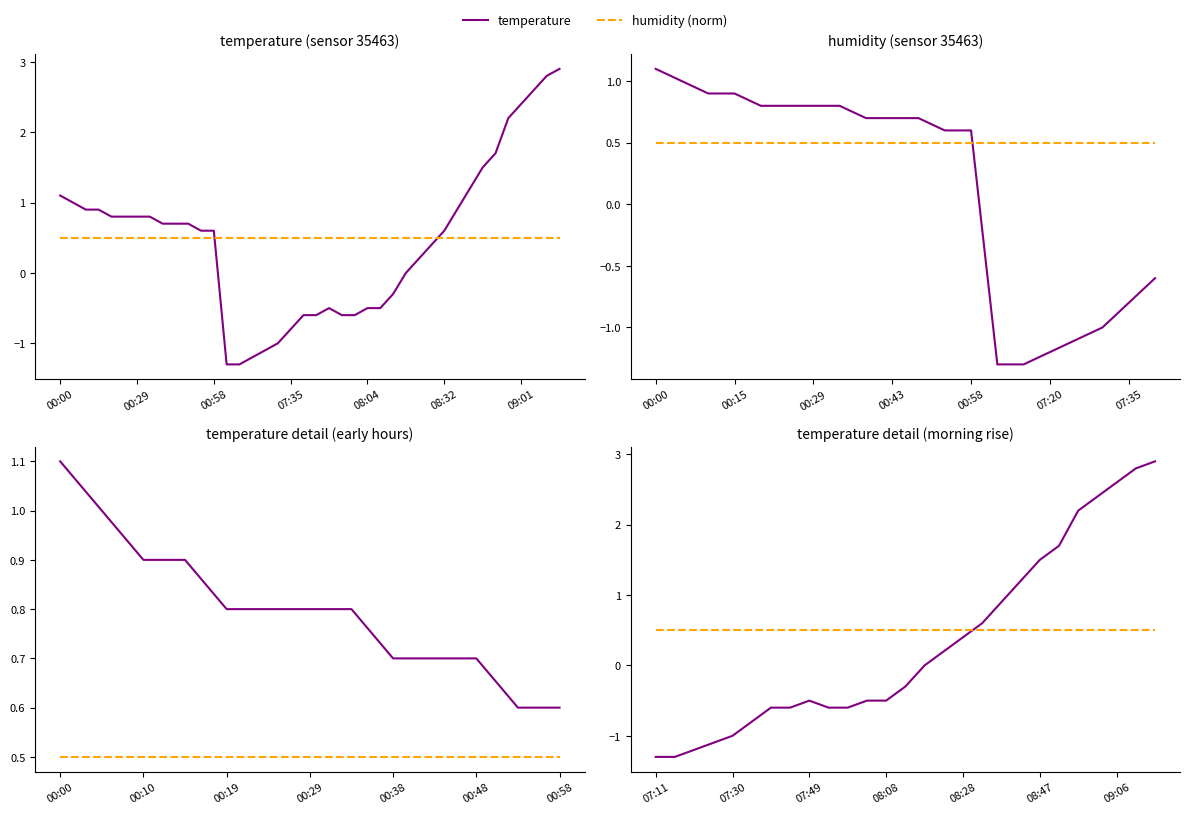

How many interior local peaks does the temperature series have?

1